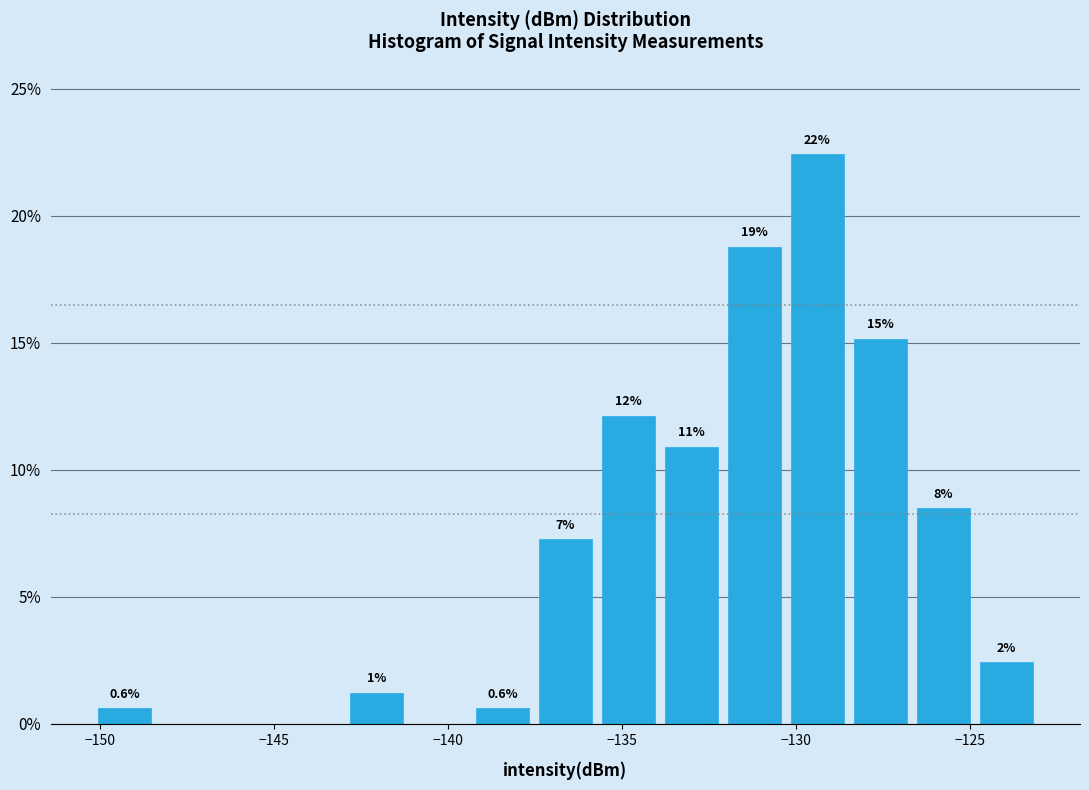

Read against the x-axis, roughly where is the centre of the tallest bar?

-129.5